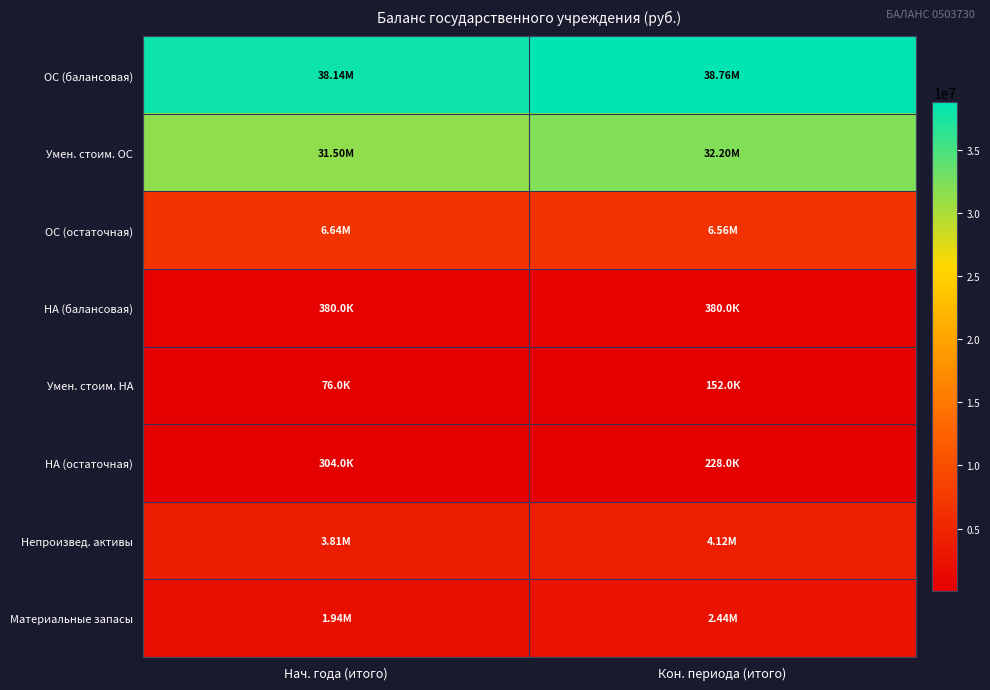

Rank the series by their maximum value, from lowest to highest.

Умен. стоим. НА, НА (остаточная), НА (балансовая), Материальные запасы, Непроизвед. активы, ОС (остаточная), Умен. стоим. ОС, ОС (балансовая)